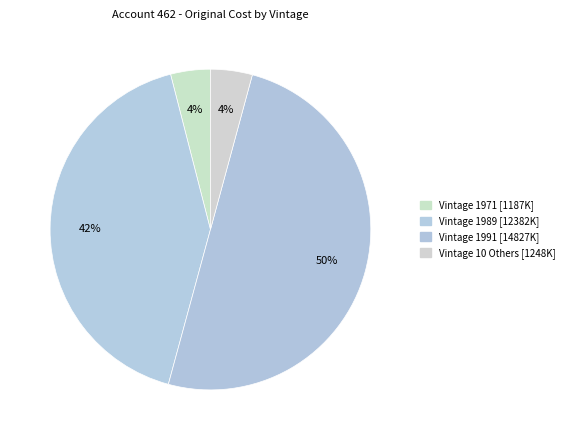

Count the number of slices in the pie.

4